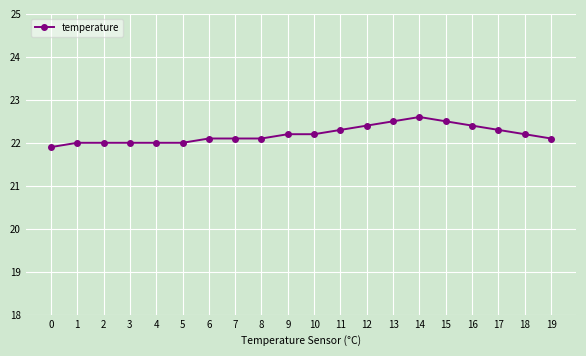

What is the smallest value displayed?

21.9